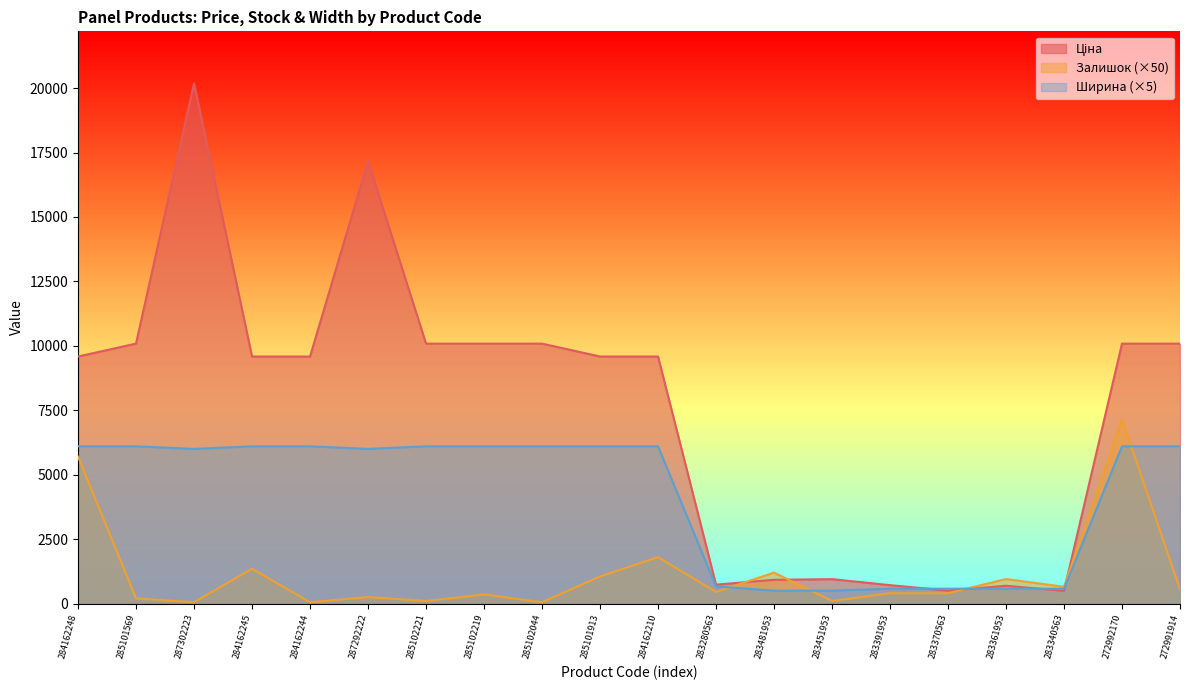

What is the difference between the second highest and minimum values in the Ширина series?

5600.0